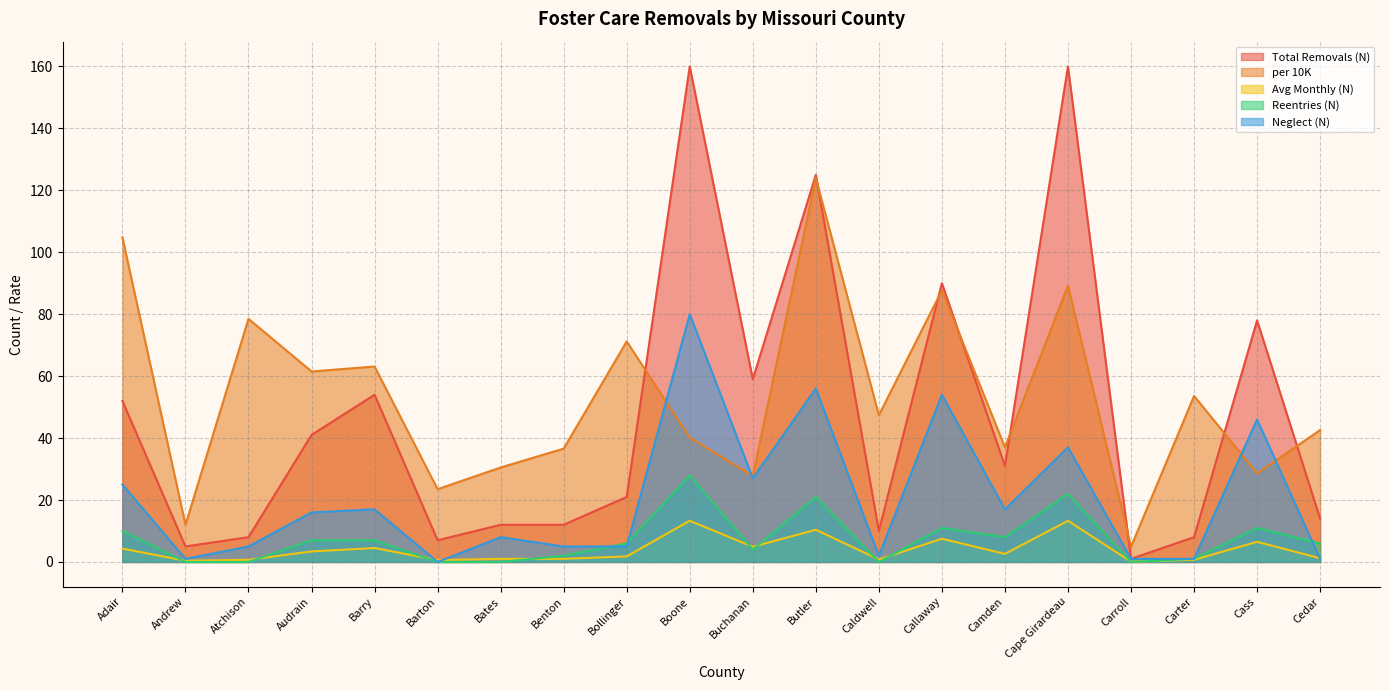

What is the difference between the Reentries (N) values at Camden and Benton?

6.0